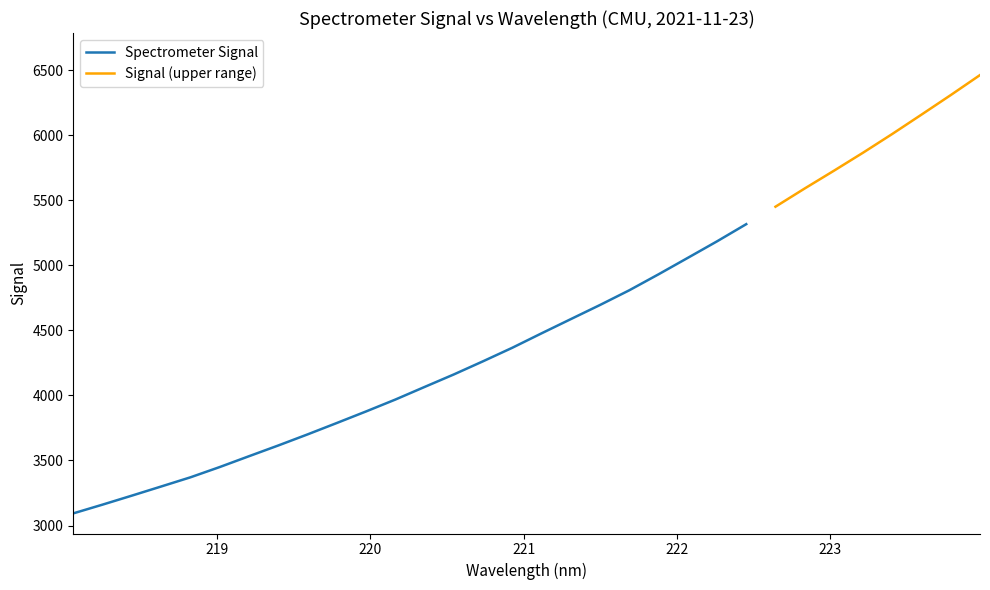

What is the label of the 25th point from the left?

222.6447